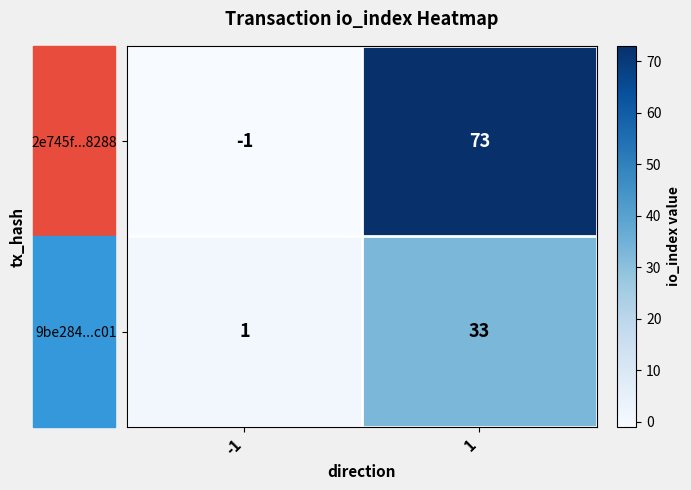

Which series changed the most between -1 and 1?

2e745f...8288